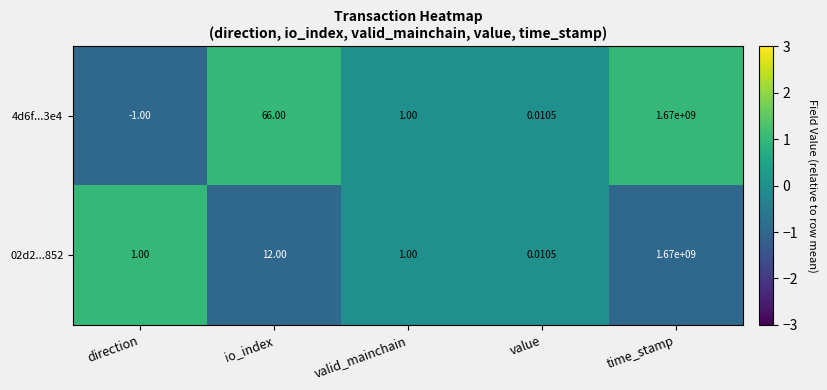

Is the value of 02d2...852 at value greater than the value of 4d6f...3e4 at direction?

Yes